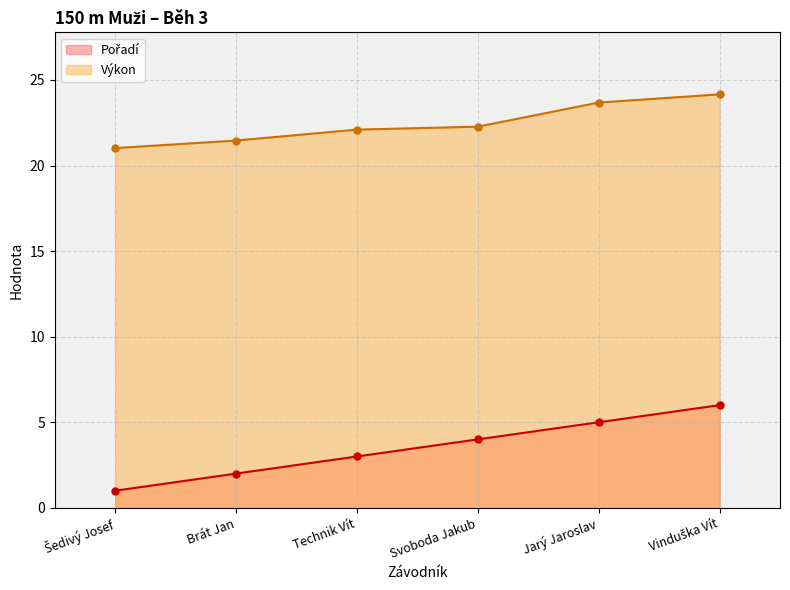

List the labels in order of Pořadí value, smallest first.

Šedivý Josef, Brát Jan, Technik Vít, Svoboda Jakub, Jarý Jaroslav, Vinduška Vít